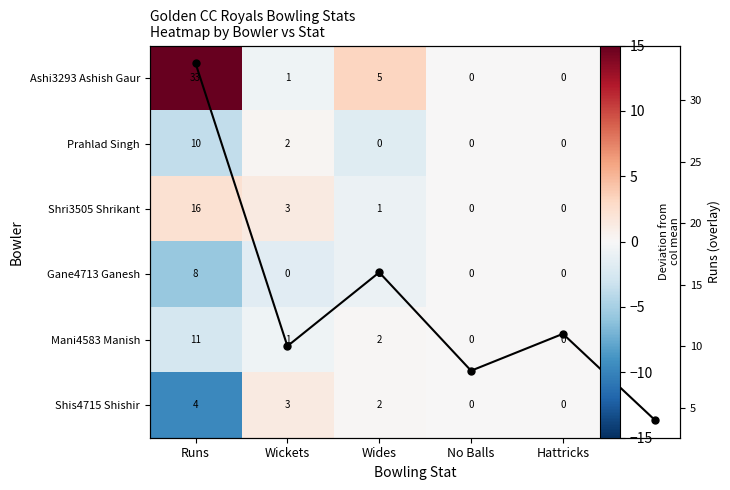

Which series has the widest spread of values?

Ashi3293 Ashish Gaur